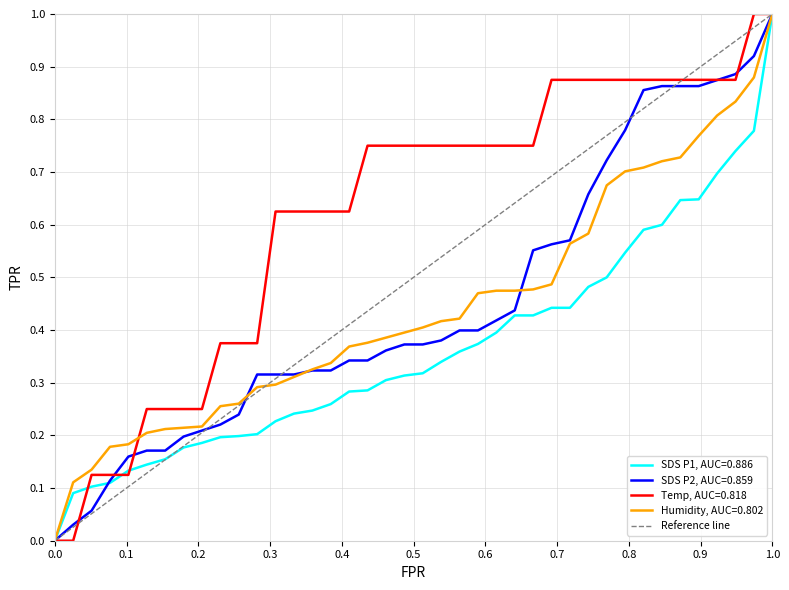

What is the maximum value for SDS P1, AUC=0.886?

1.0